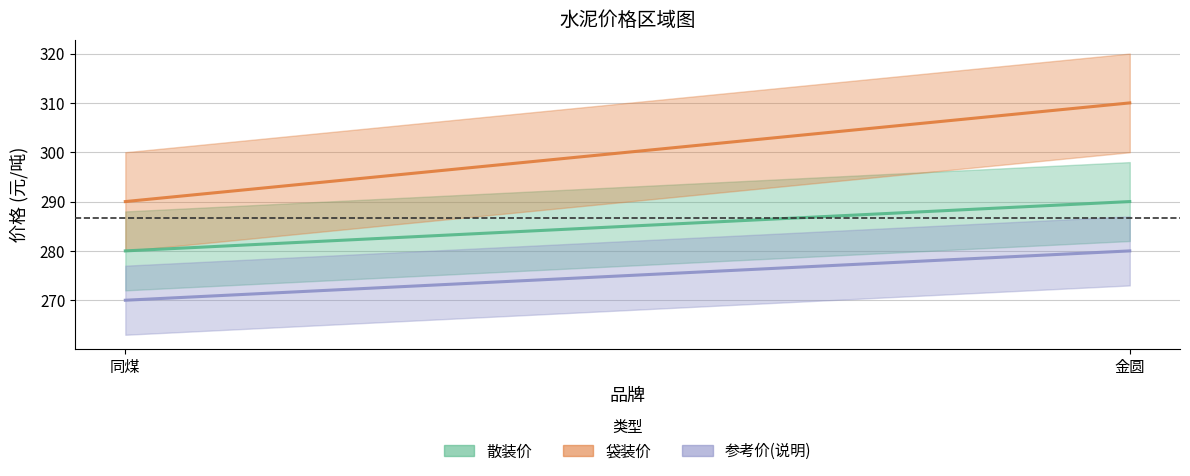

How many lines are shown in the chart?

3